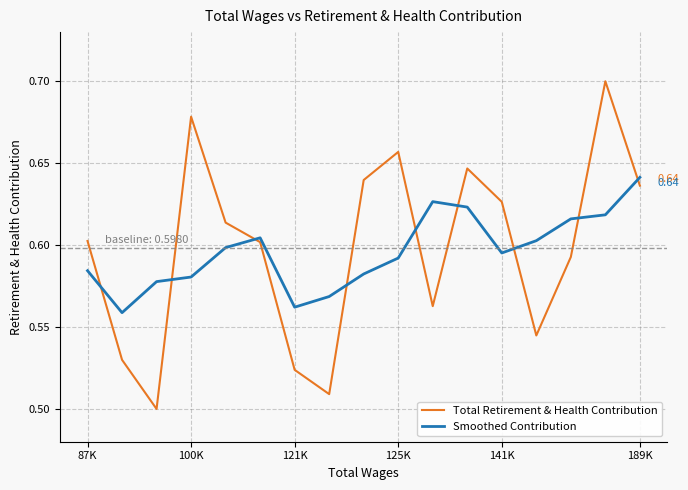

List the series in order of their peak value, lowest first.

Smoothed Contribution, Total Retirement & Health Contribution